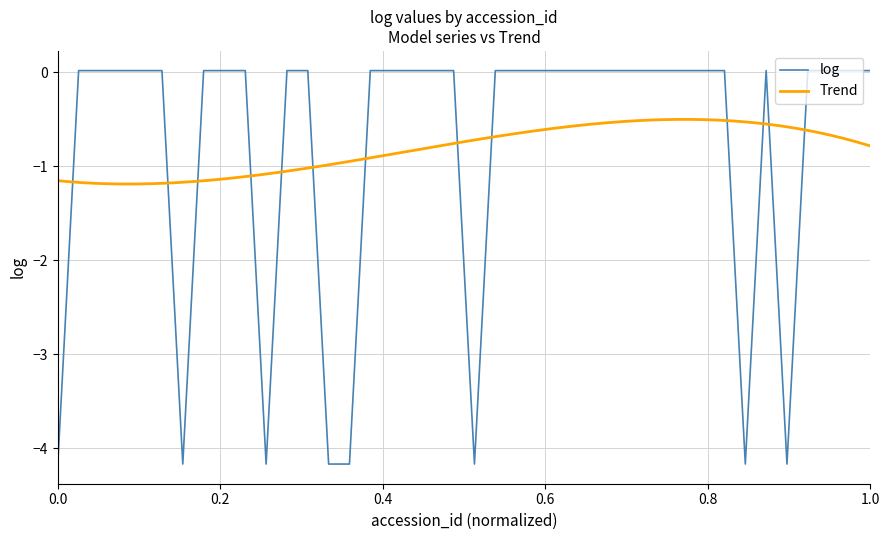

What is the lowest value of the log series?

-4.2